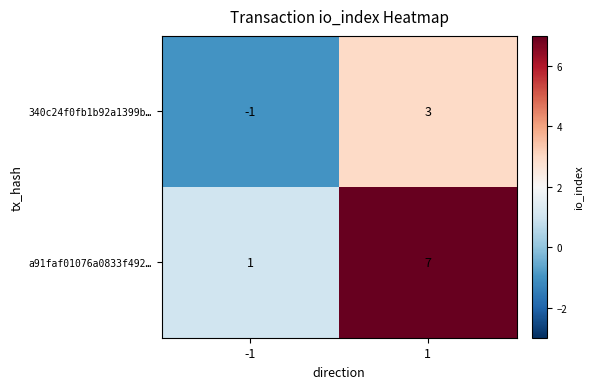

Which series has the largest range (max minus min)?

a91faf01076a0833f492…